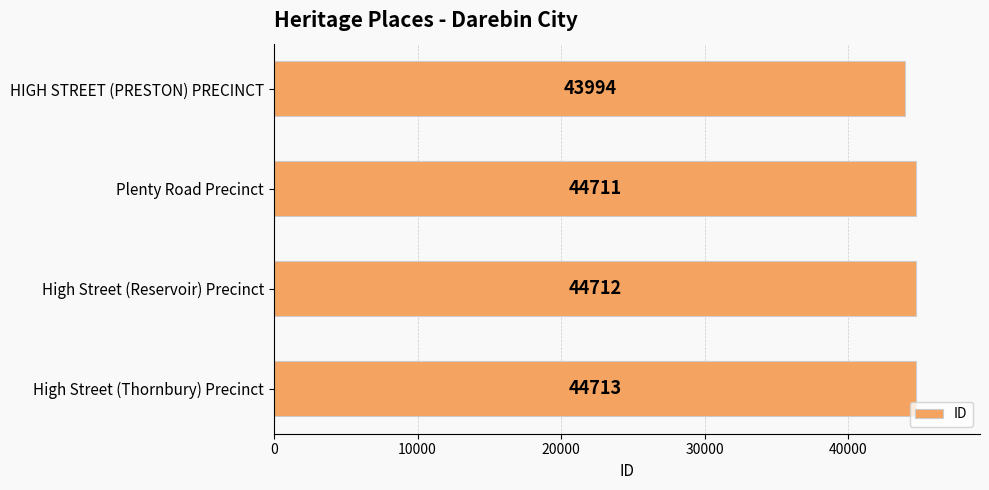

Rank the categories by value from lowest to highest.

HIGH STREET (PRESTON) PRECINCT, Plenty Road Precinct, High Street (Reservoir) Precinct, High Street (Thornbury) Precinct